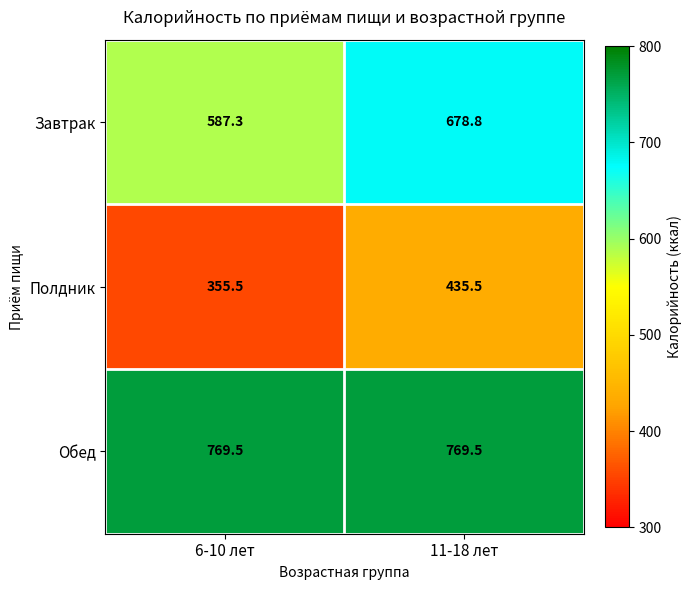

What is the minimum value shown in the chart?

355.5